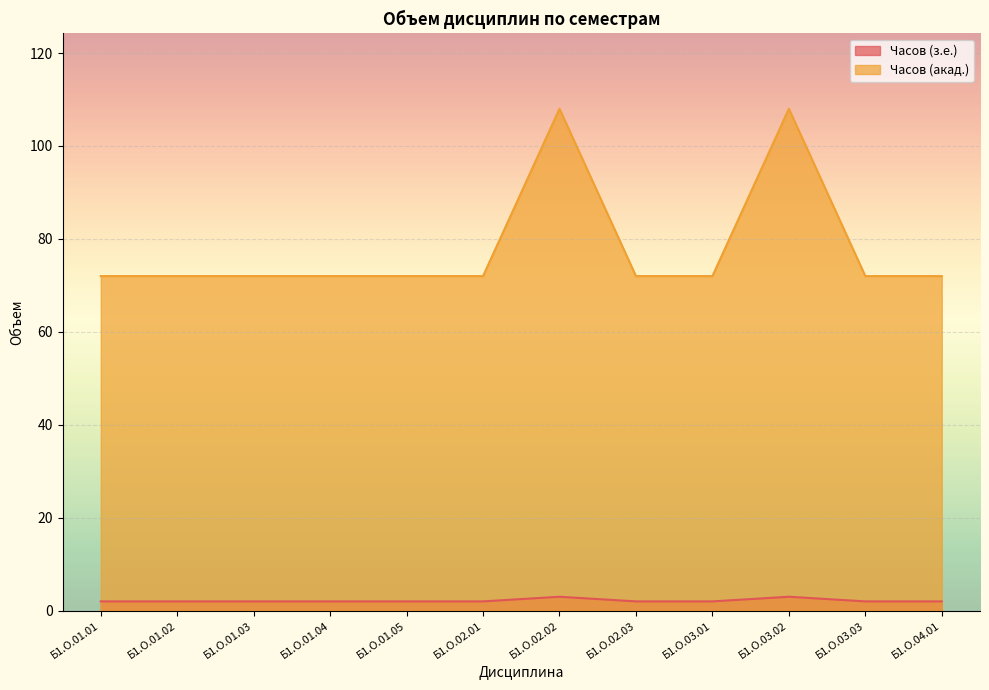

Reading right to left, transcribe all the data shown in this chart.

Часов (з.е.): Б1.О.04.01=2	Б1.О.03.03=2	Б1.О.03.02=3	Б1.О.03.01=2	Б1.О.02.03=2	Б1.О.02.02=3	Б1.О.02.01=2	Б1.О.01.05=2	Б1.О.01.04=2	Б1.О.01.03=2	Б1.О.01.02=2	Б1.О.01.01=2
Часов (акад.): Б1.О.04.01=72	Б1.О.03.03=72	Б1.О.03.02=108	Б1.О.03.01=72	Б1.О.02.03=72	Б1.О.02.02=108	Б1.О.02.01=72	Б1.О.01.05=72	Б1.О.01.04=72	Б1.О.01.03=72	Б1.О.01.02=72	Б1.О.01.01=72